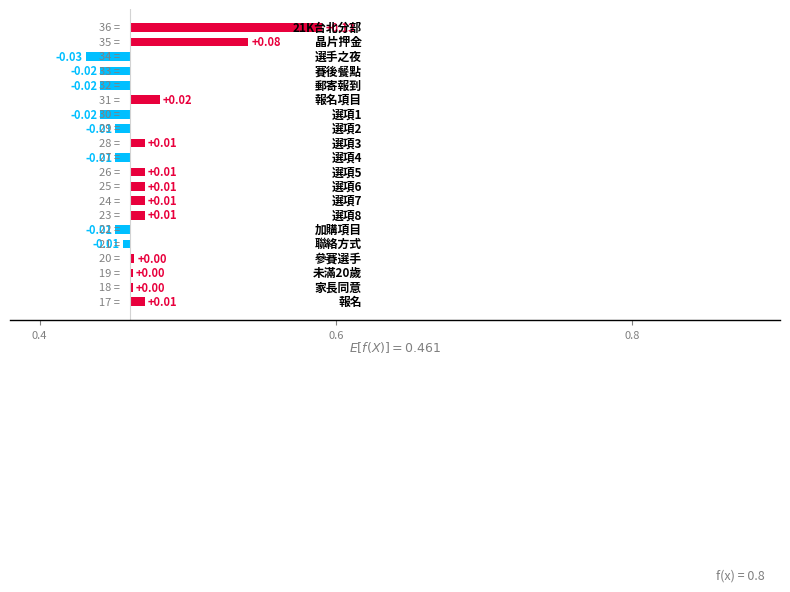

How many categories are shown in the chart?

20